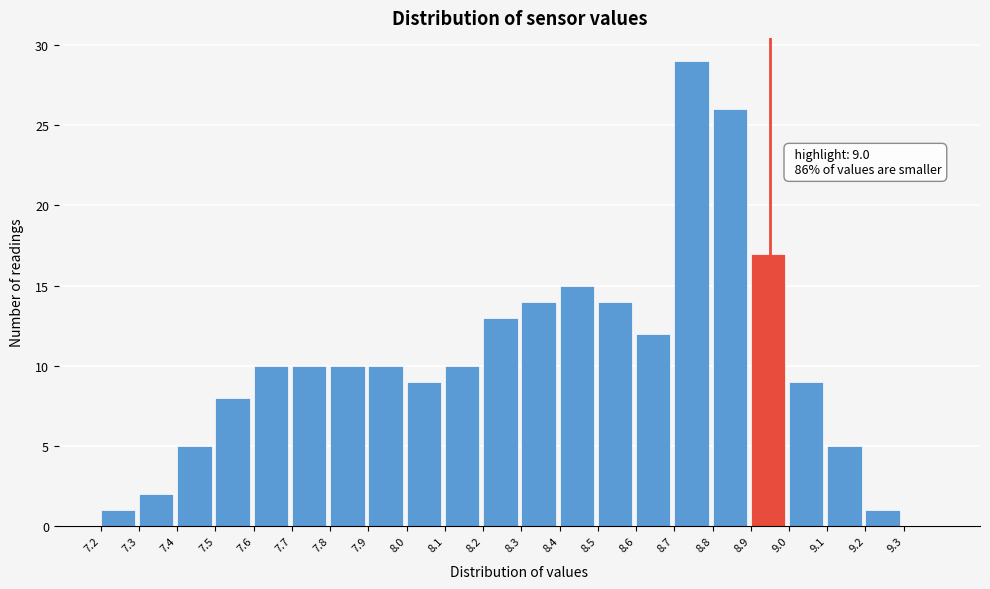

Reading left to right, transcribe all the data shown in this chart.

7.2=1	7.3=2	7.4=5	7.5=8	7.6=10	7.7=10	7.8=10	7.9=10	8.0=9	8.1=10	8.2=13	8.3=14	8.4=15	8.5=14	8.6=12	8.7=29	8.8=26	8.9=17	9.0=9	9.1=5	9.2=1	9.3=0